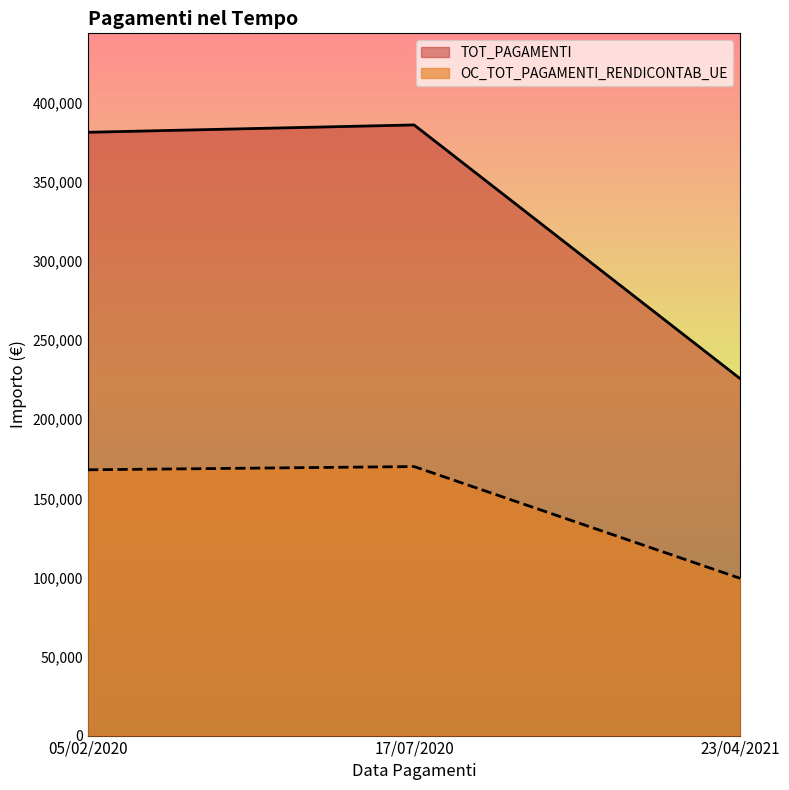

List the series in order of their peak value, lowest first.

OC_TOT_PAGAMENTI_RENDICONTAB_UE, TOT_PAGAMENTI